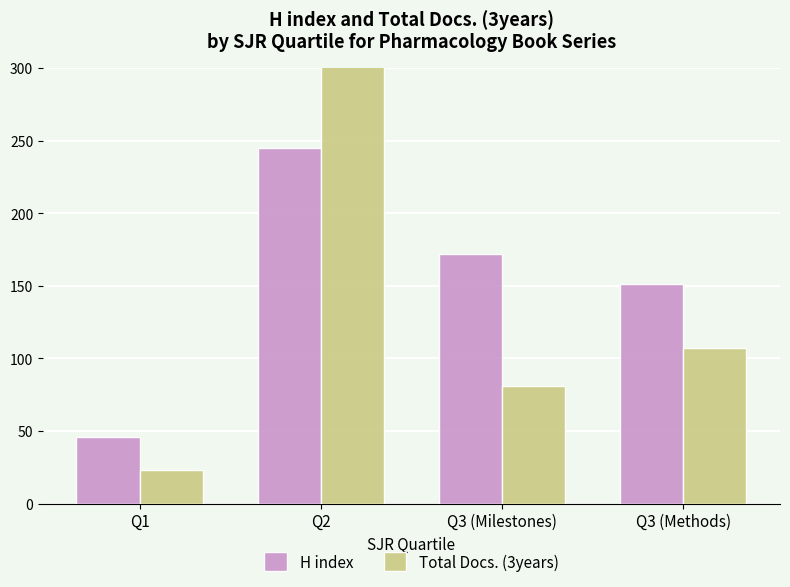

What is the approximate value of H index at Q1?

46